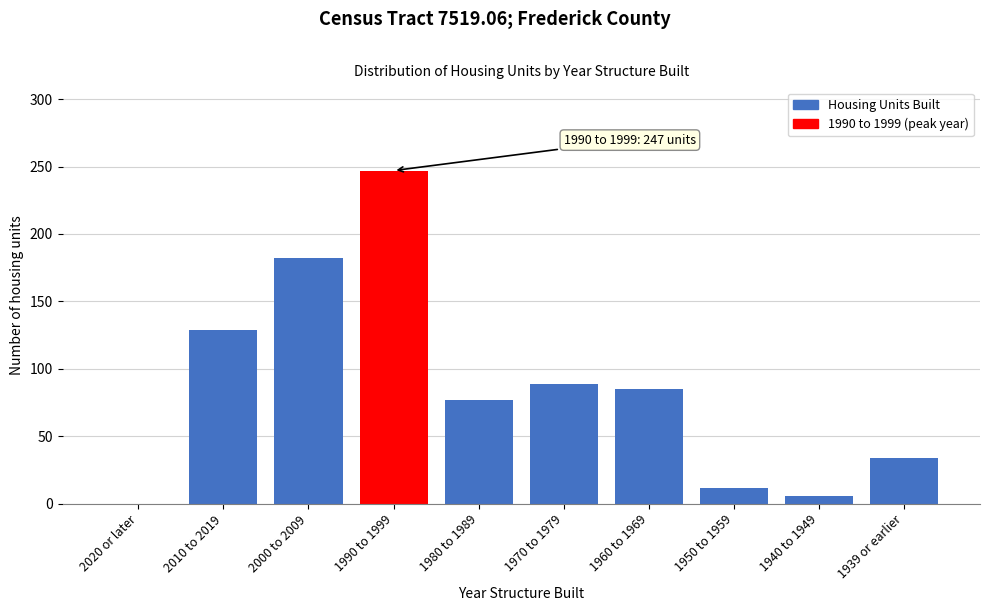

Reading left to right, list all the values displayed in this chart.

2020 or later=0	2010 to 2019=129	2000 to 2009=182	1990 to 1999=247	1980 to 1989=77	1970 to 1979=89	1960 to 1969=85	1950 to 1959=12	1940 to 1949=6	1939 or earlier=34